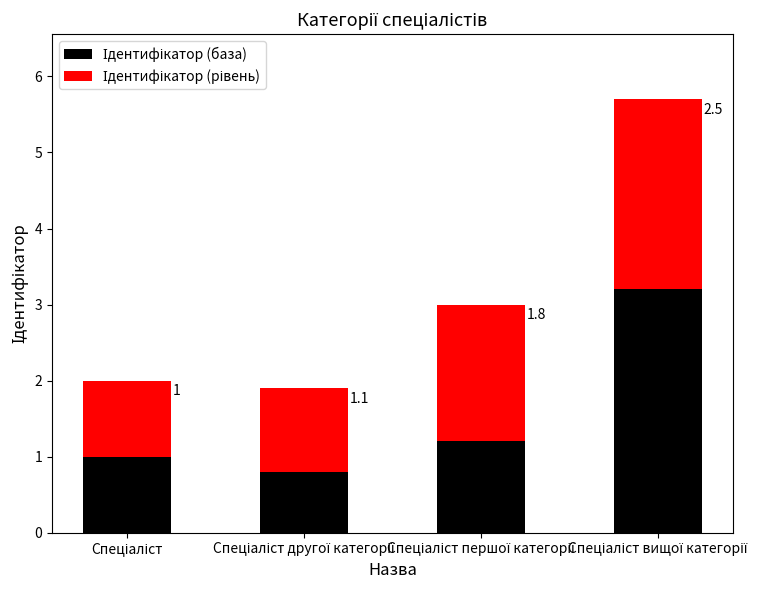

How many series are shown in this chart?

2